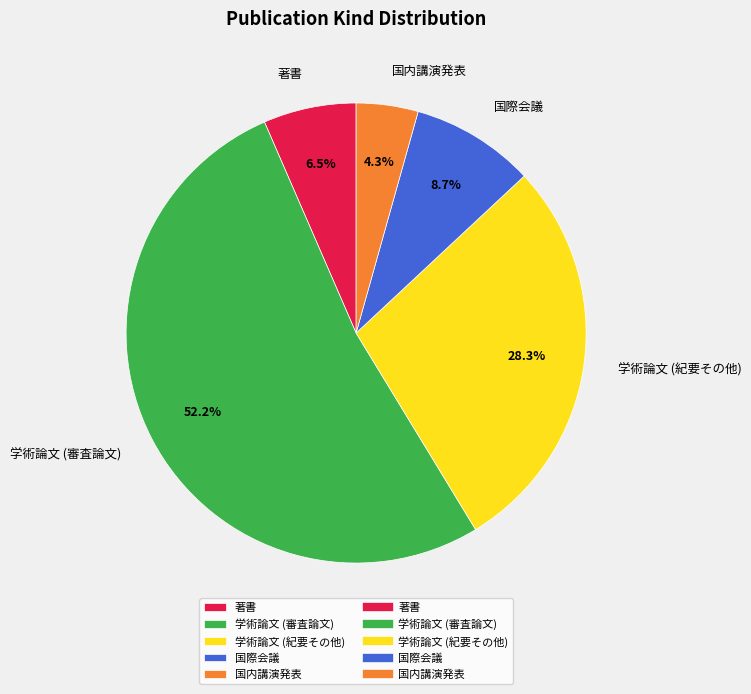

What is the majority slice?

学術論文 (審査論文)